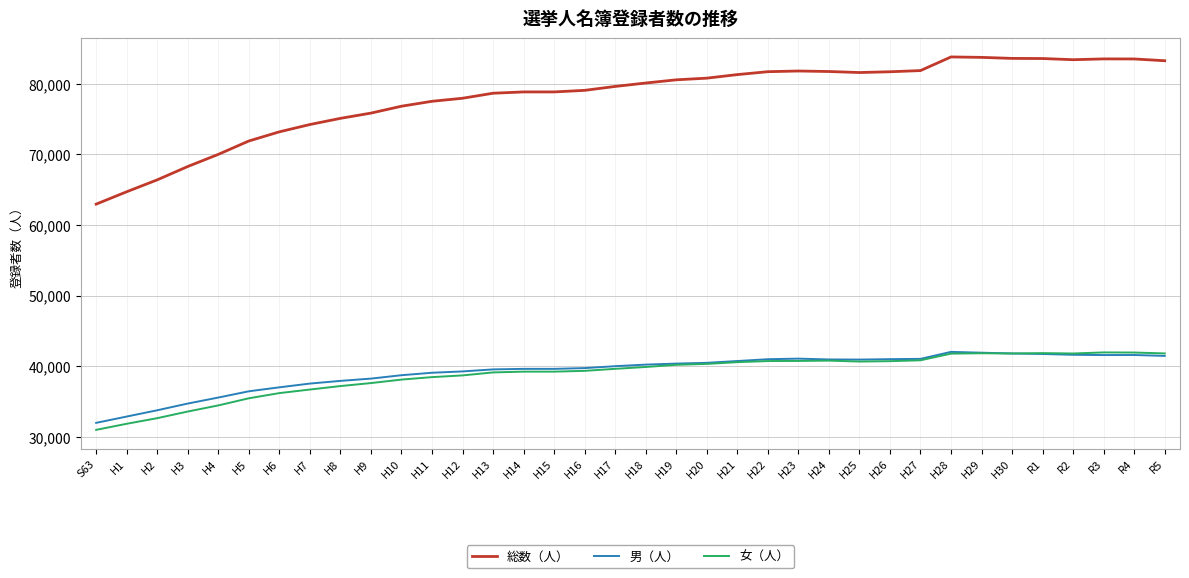

What is the highest value of the 女（人） series?

41946